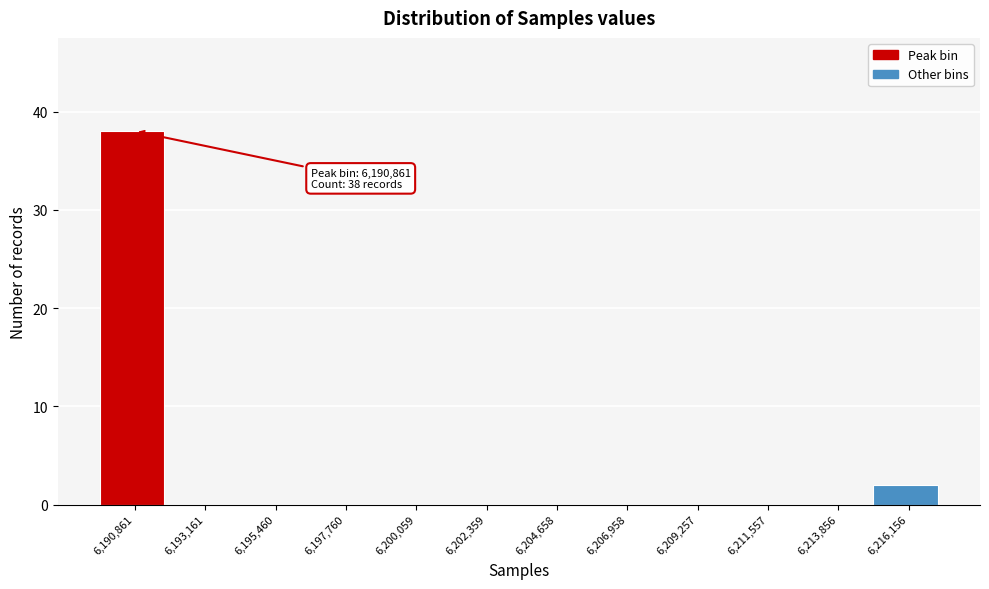

Over which range of the x-axis is the bar tallest?

6189500 to 6192000